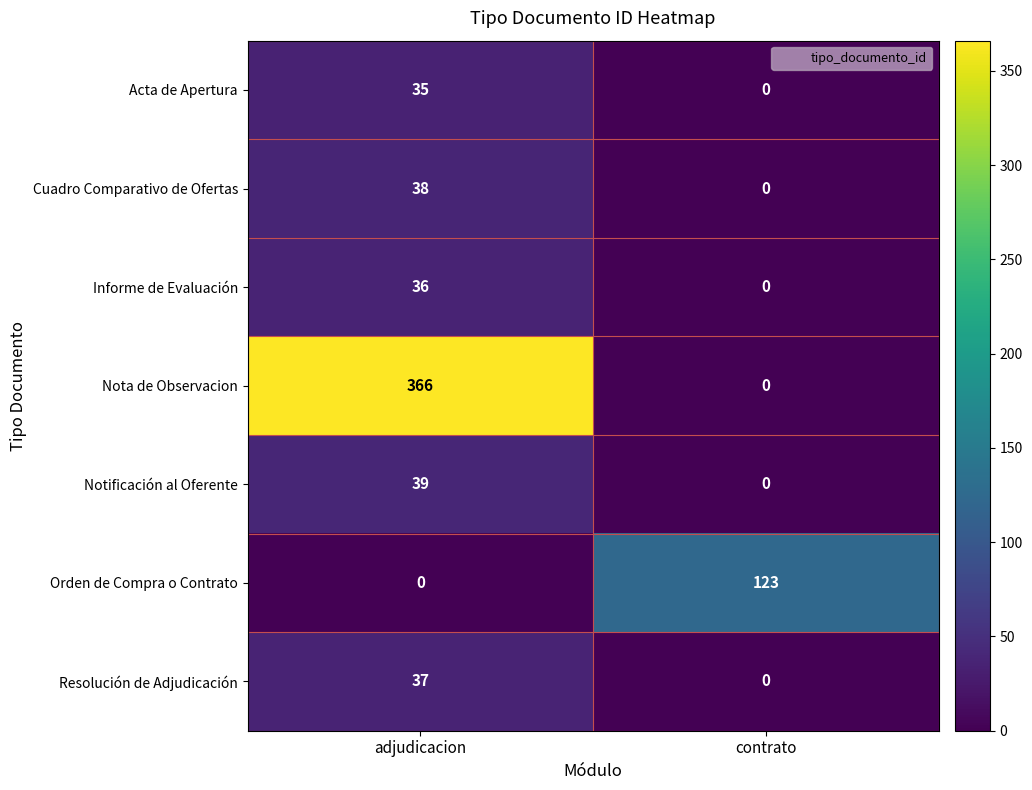

How many series are shown in this chart?

7